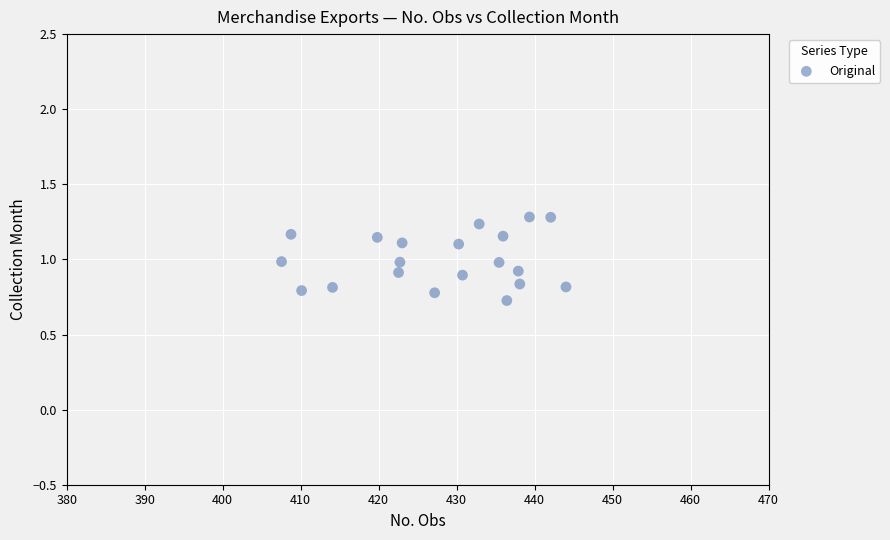

What is the range of X values (max minus min)?

36.5